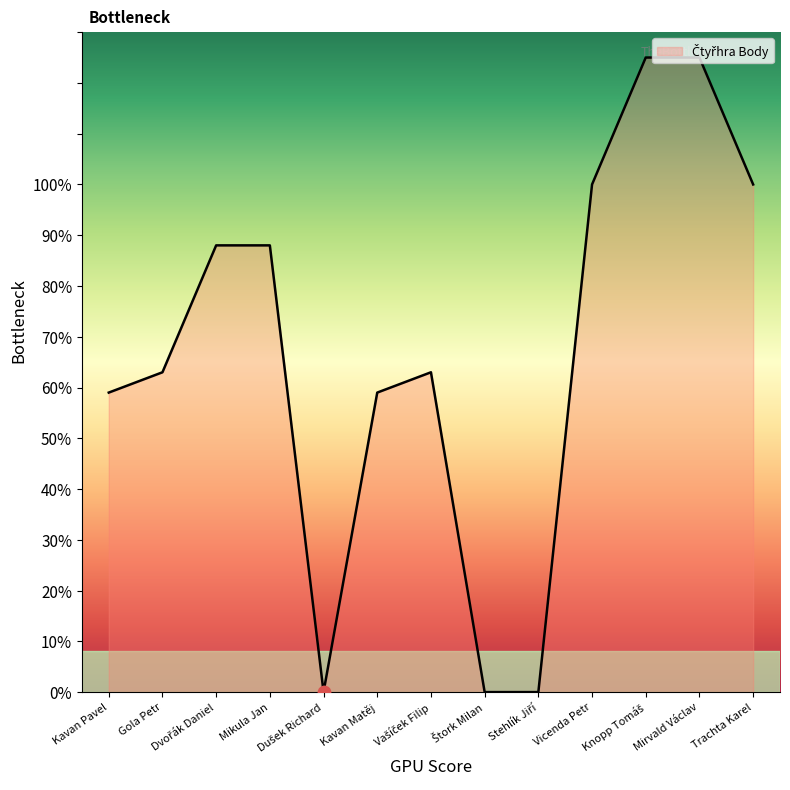

What is the change in value from Vicenda Petr to Mirvald Václav?

+25